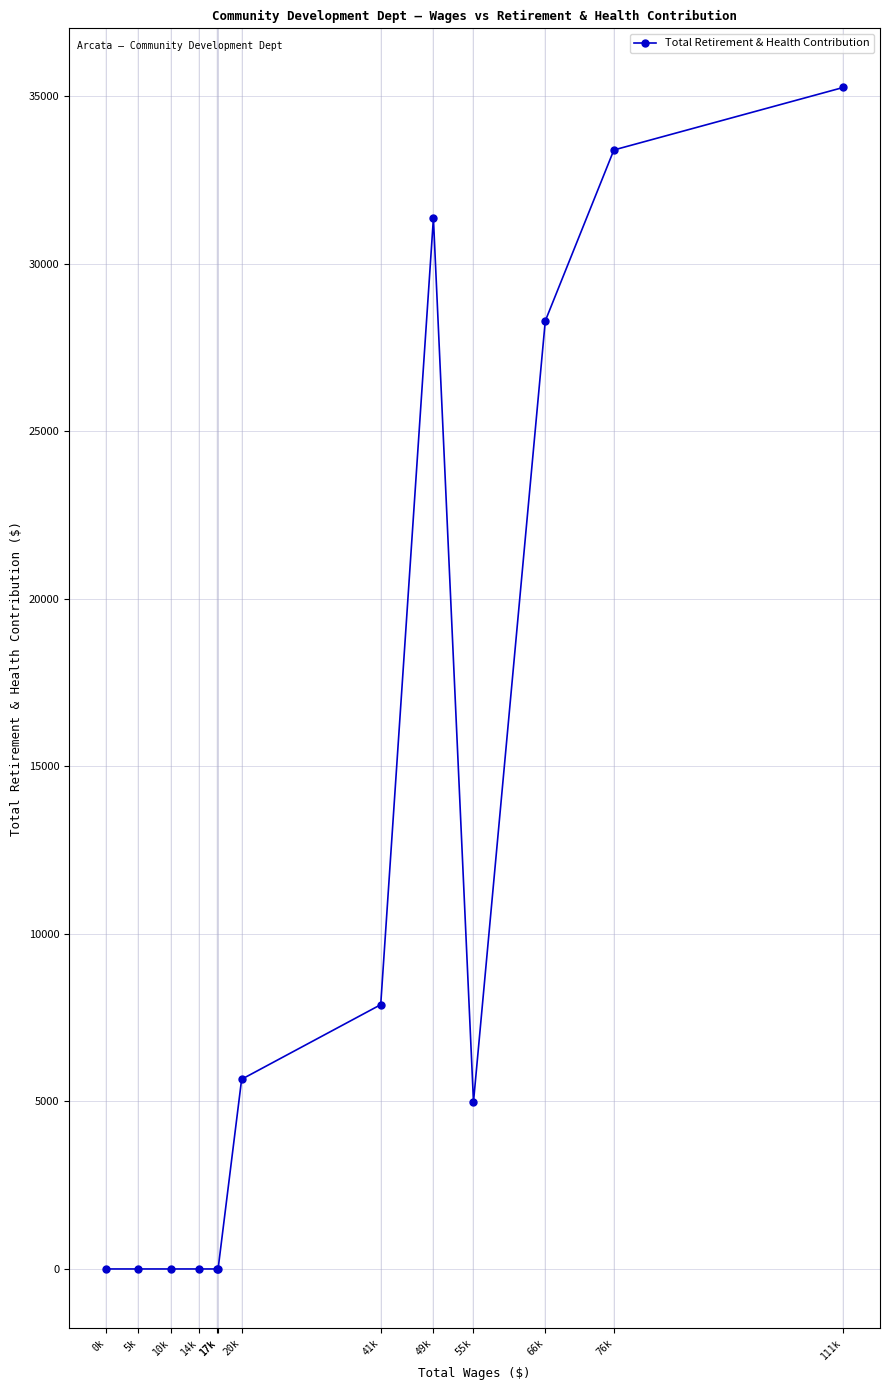

Rank the categories by value from highest to lowest.

111k, 76k, 49k, 66k, 41k, 20k, 55k, 17k, 17k, 14k, 10k, 5k, 0k